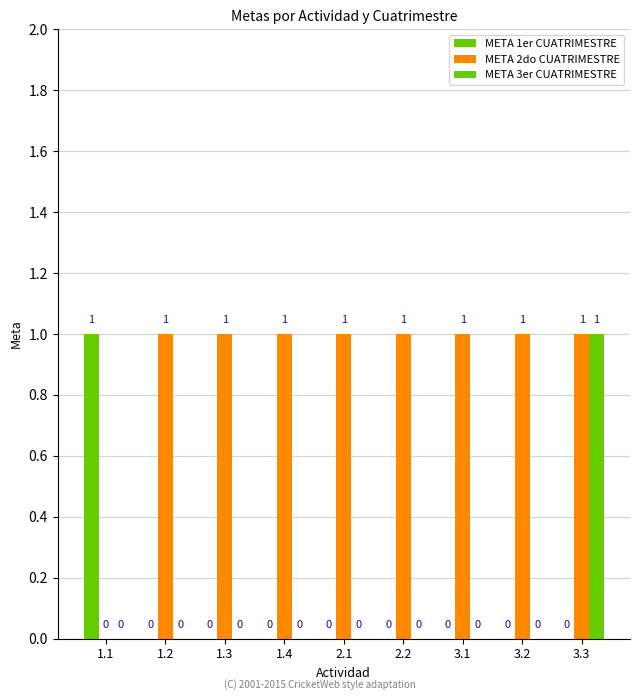

How many groups of bars are there?

9